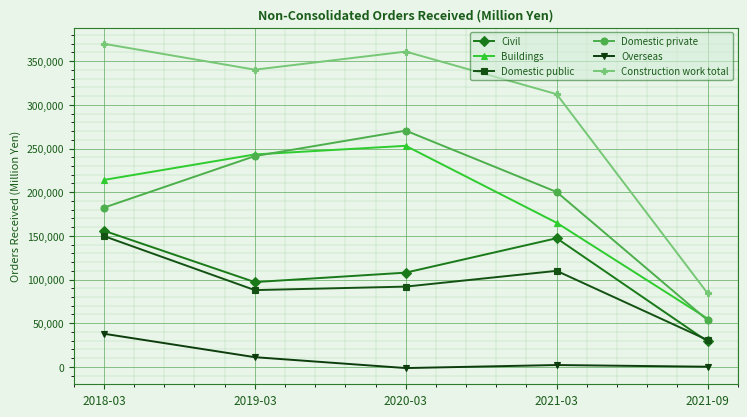

Which series has the widest spread of values?

Construction work total